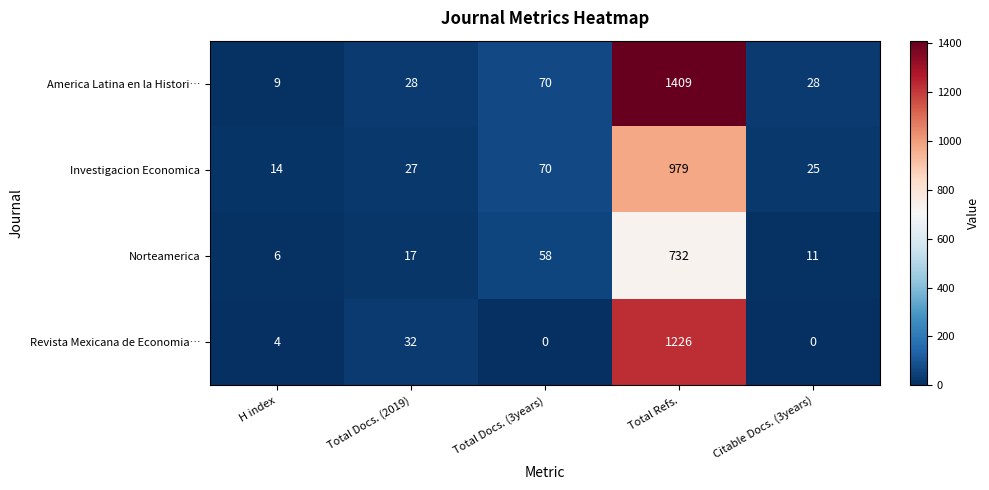

The value of Norteamerica at H index is 6. True or false?

True